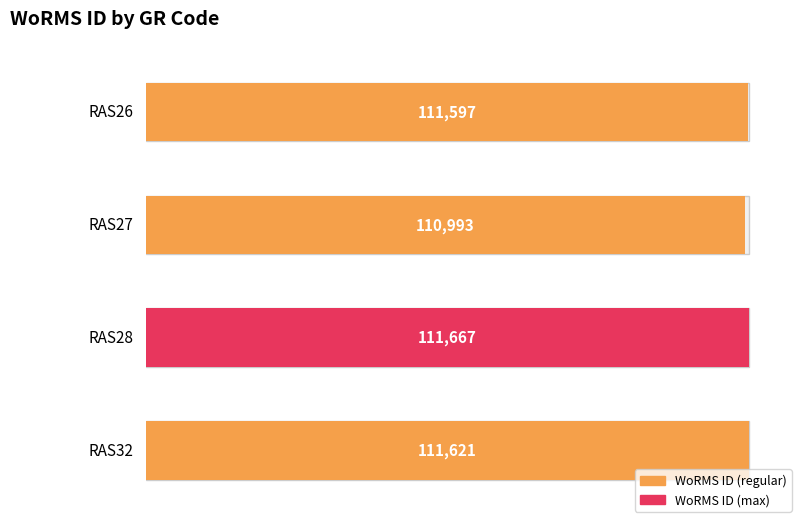

What is the sum of the values at RAS27 and RAS26?

222590